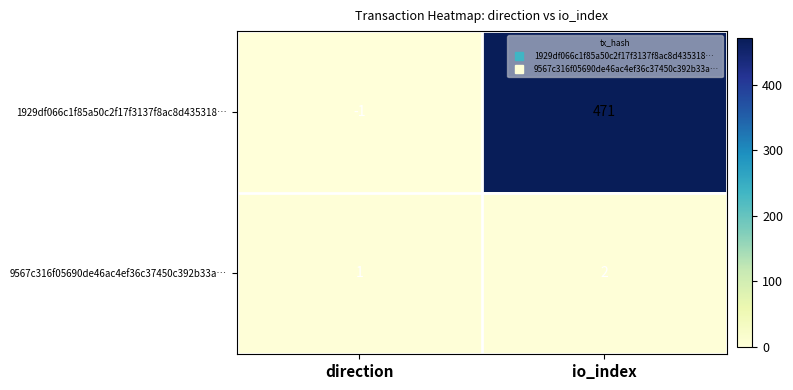

The 9567c316f05690de46ac4ef36c37450c392b33a… series shows 1 at io_index. True or false?

False